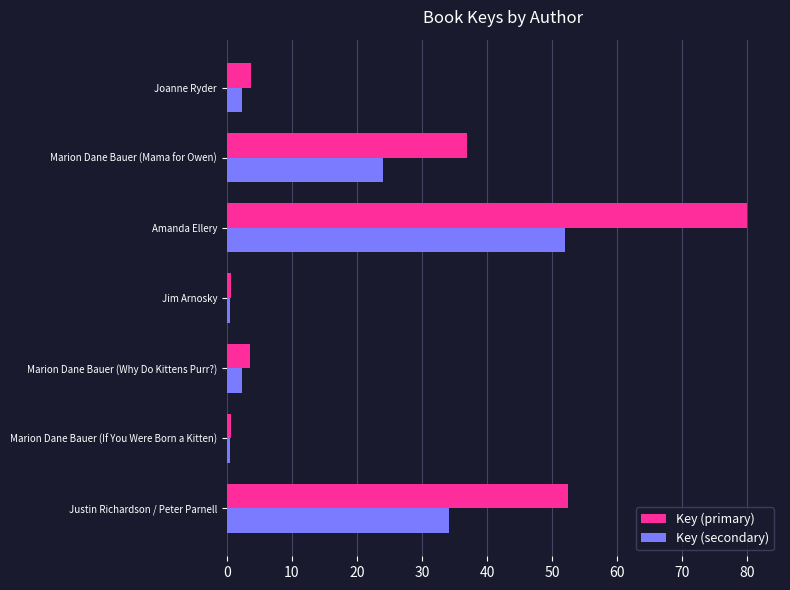

At which category does the chart reach its peak across all series?

Amanda Ellery